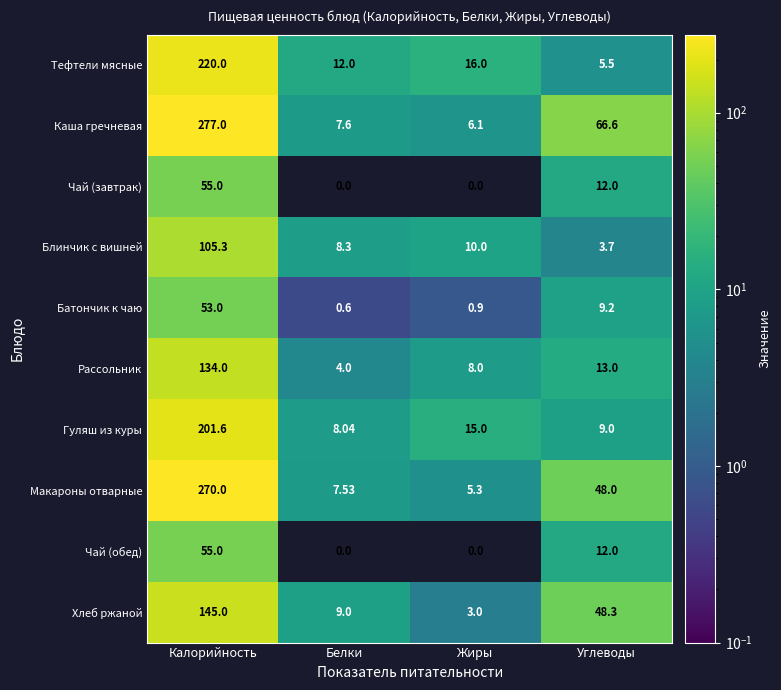

At which label does Каша гречневая reach its minimum?

Жиры